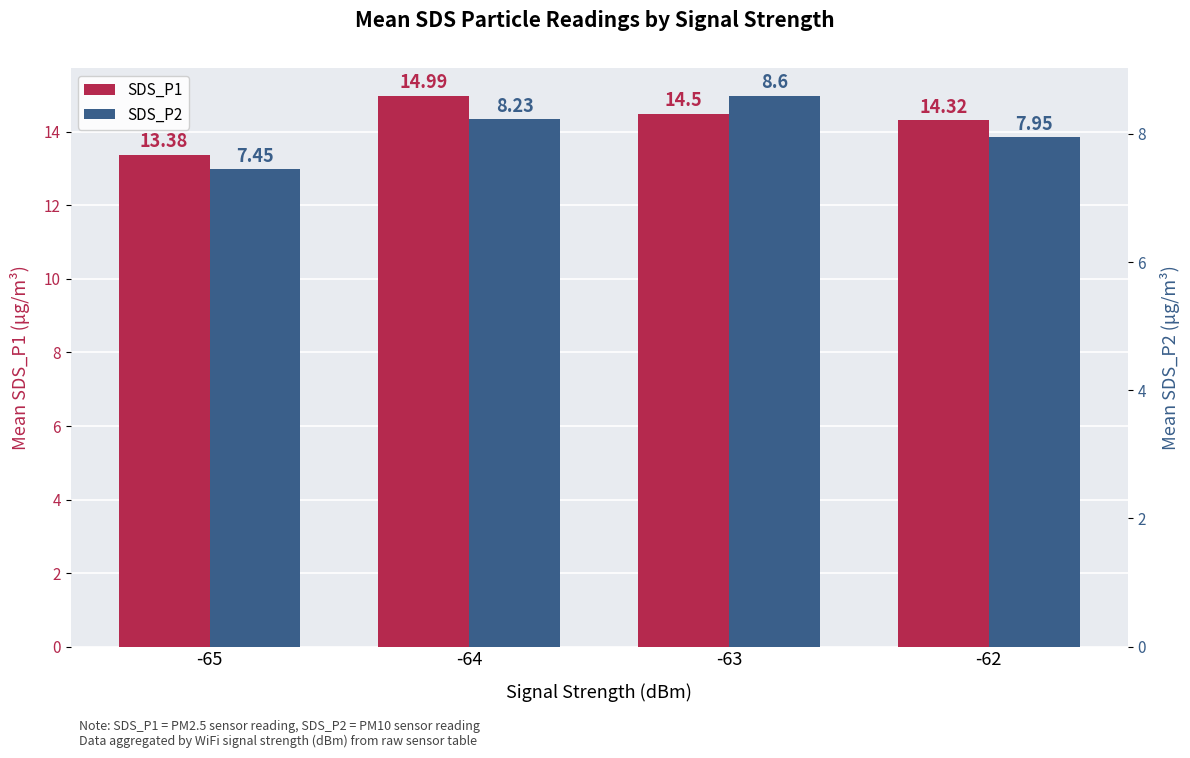

What is the value of the SDS_P1 bar at the 2nd from the left?

15.0